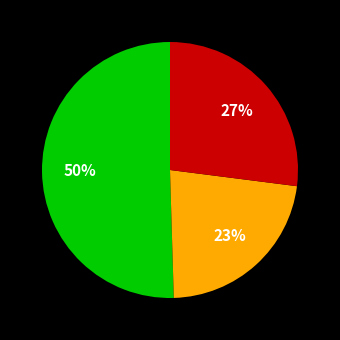

Count the number of slices in the pie.

3